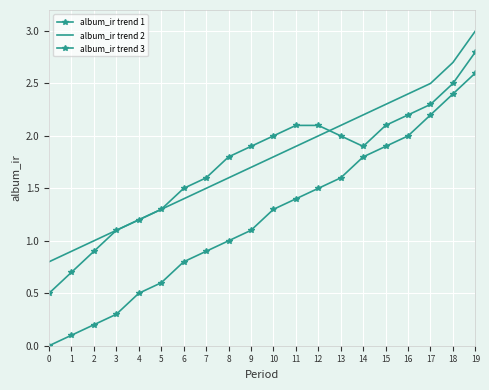

What are all the series names shown in the legend?

album_ir trend 1, album_ir trend 2, album_ir trend 3